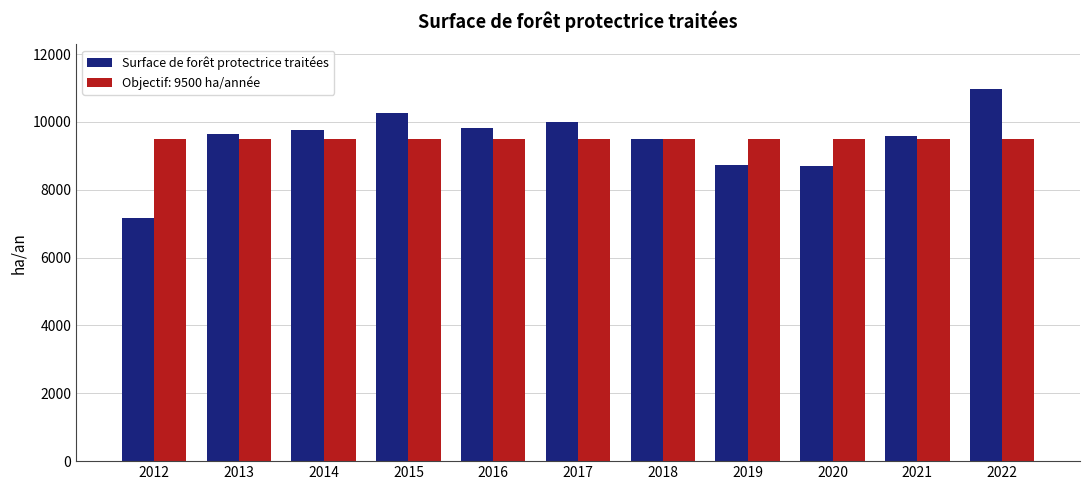

What value does the Surface de forêt protectrice traitées series have at 2020?

8701.0